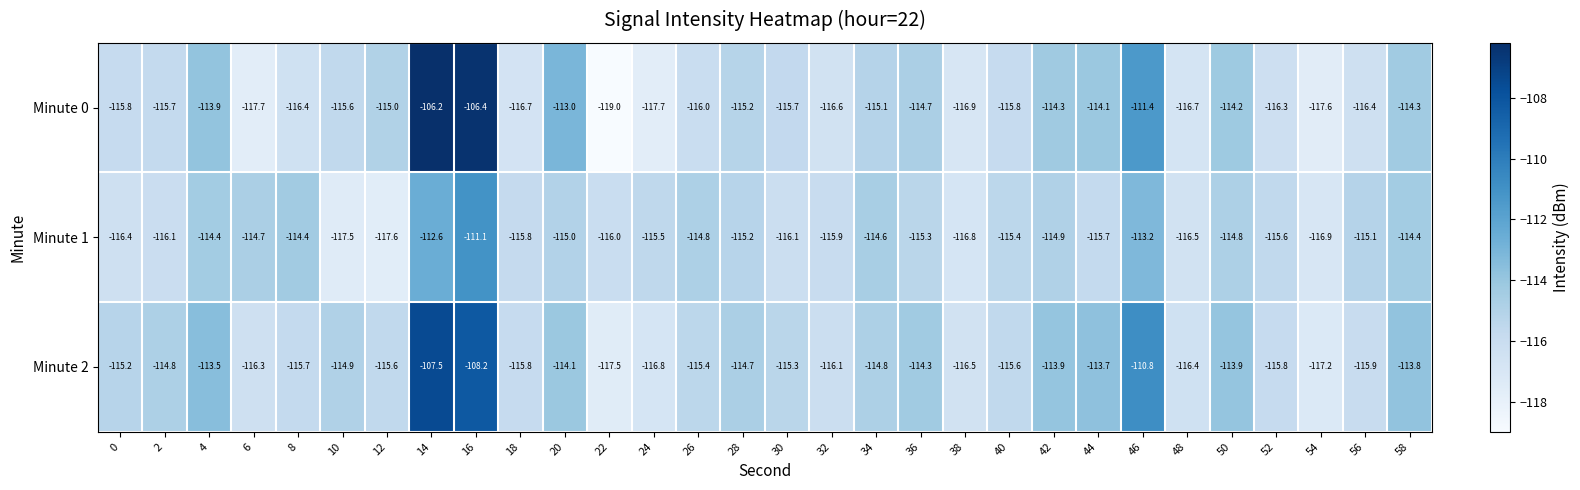

Is it true that Minute 2 equals -116.3 at 6?

True